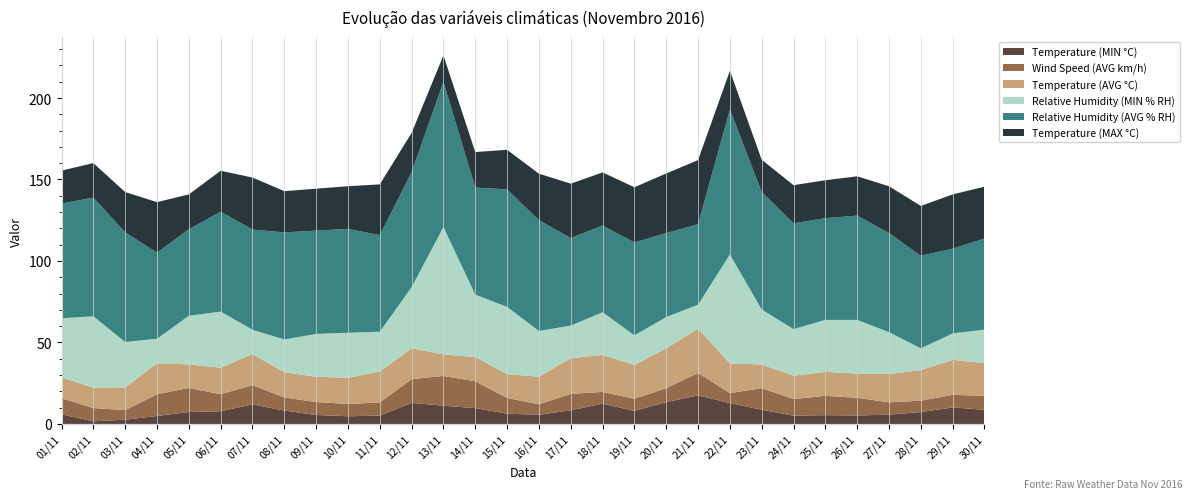

Reading right to left, what are all the values shown in this chart?

Temperature (MIN °C): 8.7	10.1	7.3	5.7	5.2	5.4	5.1	8.7	12.8	17.5	13.4	8.0	12.4	8.4	5.6	6.3	9.7	11.2	12.9	5.1	4.7	5.5	8.2	12.0	7.8	7.3	4.9	2.6	1.6	5.9
Wind Speed (AVG km/h): 8.6	7.8	7.0	7.5	10.8	11.8	10.2	13.2	6.1	13.8	8.5	7.5	7.2	10.0	6.5	9.6	16.4	18.2	14.6	8.1	7.6	8.0	8.0	11.8	10.4	14.8	13.3	5.9	8.2	9.9
Temperature (AVG °C): 20.0	21.5	18.7	17.4	14.9	14.7	14.3	14.5	18.3	27.2	24.5	20.7	22.7	21.9	16.9	14.6	14.9	13.2	18.9	19.0	16.0	15.5	15.5	19.1	16.2	14.5	19.0	13.9	12.4	12.9
Relative Humidity (MIN % RH): 20.6	16.2	13.4	25.7	32.9	31.9	28.6	33.8	66.8	14.7	19.2	18.2	26.2	20.0	28.1	41.3	38.3	78.2	37.5	24.4	27.7	26.3	20.1	14.9	34.5	29.8	15.1	27.9	43.9	36.2
Relative Humidity (AVG % RH): 55.9	52.0	56.8	60.8	64.0	62.4	64.9	72.1	88.9	49.4	51.5	57.0	53.2	53.7	68.0	72.1	65.7	89.0	70.6	59.3	63.7	63.4	65.7	61.5	61.3	53.1	52.8	67.3	72.8	70.4
Temperature (MAX °C): 31.8	33.3	30.6	28.7	24.1	23.3	23.4	19.8	23.8	39.3	36.6	33.9	32.6	33.4	28.5	24.3	21.8	16.3	24.1	31.1	26.2	25.7	25.3	31.9	25.1	21.4	31.0	24.7	21.2	20.2